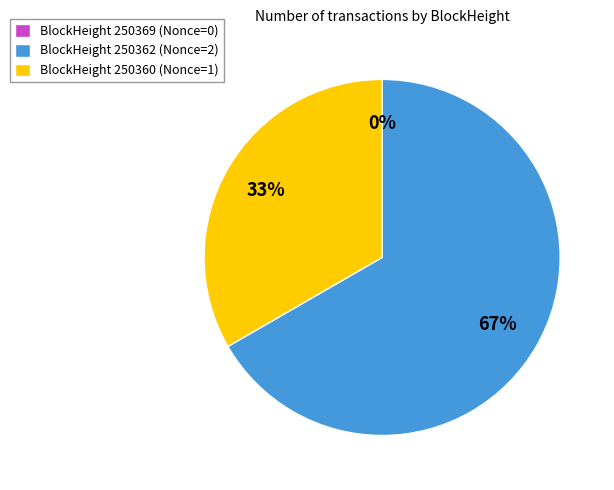

What is the largest slice in the pie chart?

250362